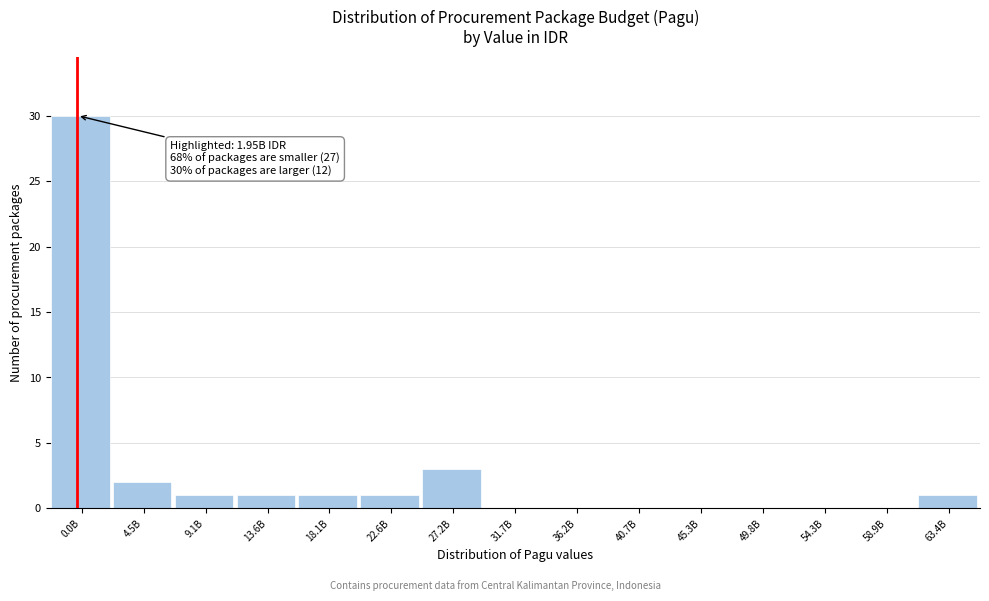

Reading left to right, transcribe all the data shown in this chart.

0.0B=30	4.5B=2	9.1B=1	13.6B=1	18.1B=1	22.6B=1	27.2B=3	31.7B=0	36.2B=0	40.7B=0	45.3B=0	49.8B=0	54.3B=0	58.9B=0	63.4B=1